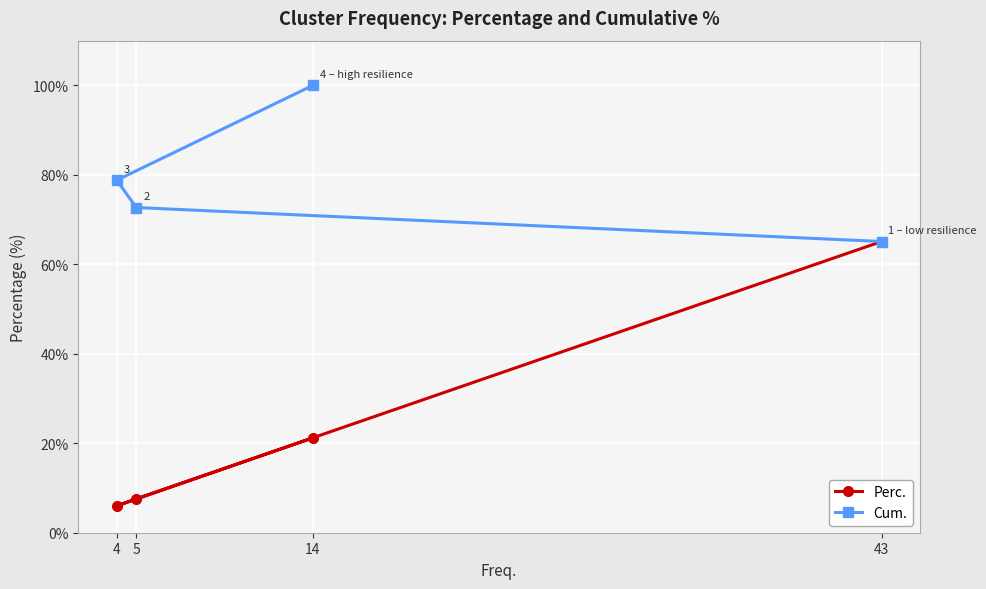

List the series in order of their peak value, highest first.

Cum., Perc.